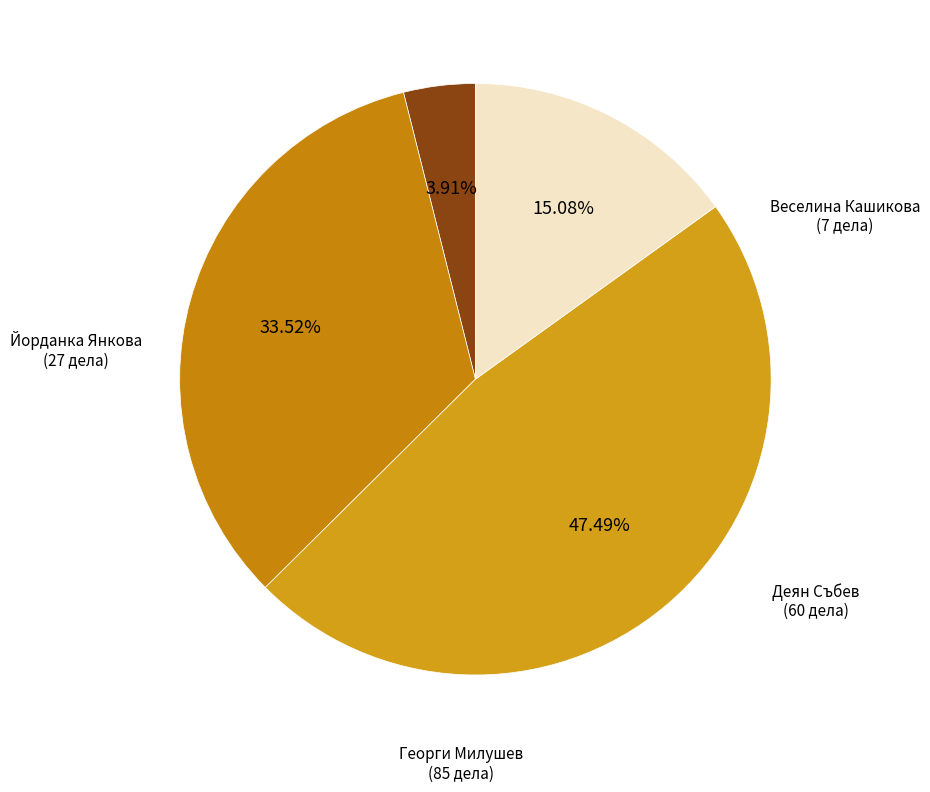

What is the smallest slice in the pie chart?

Веселина Кашикова